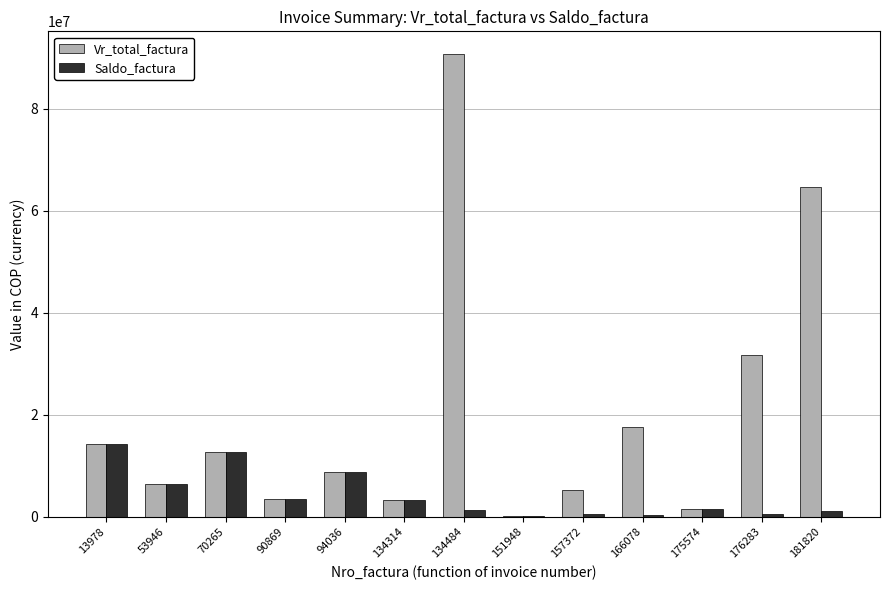

What are all the series names shown in the legend?

Vr_total_factura, Saldo_factura